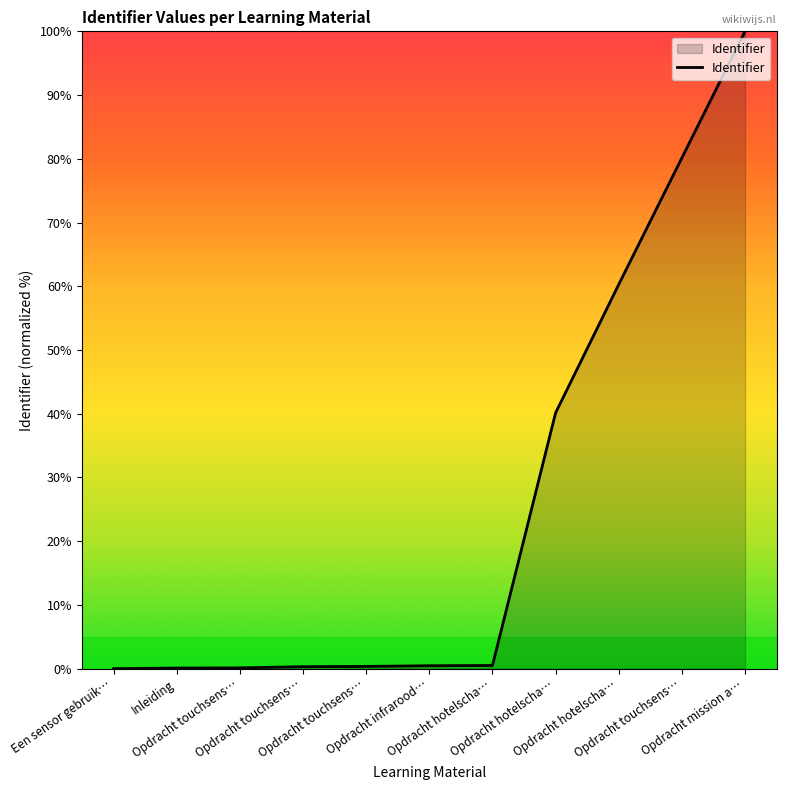

Does the chart have visible grid lines?

No